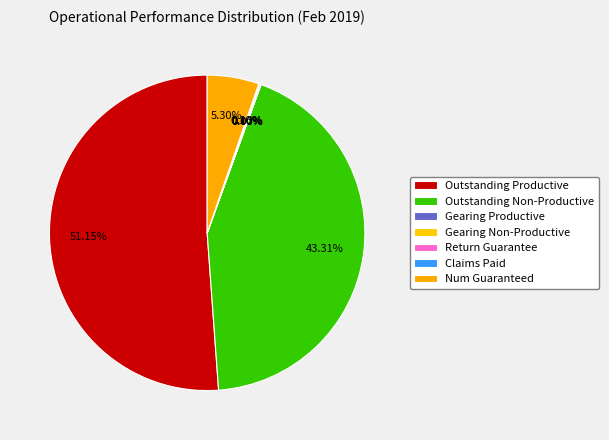

Between Return Guarantee and Outstanding Non-Productive, which is larger?

Outstanding Non-Productive